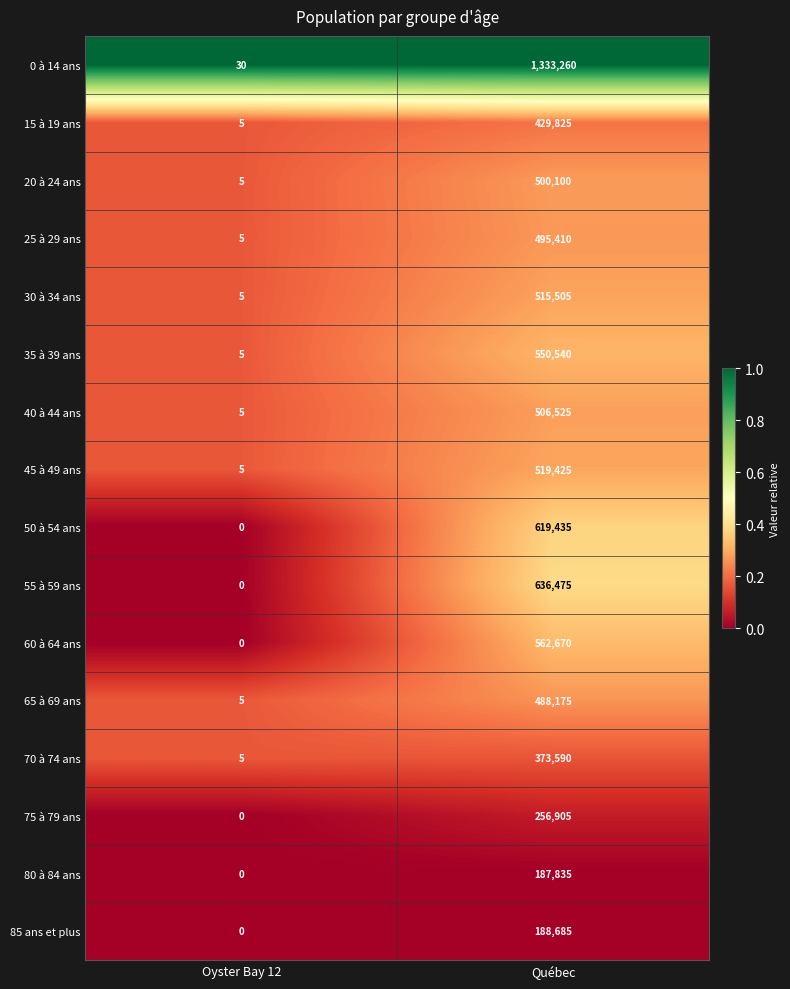

What is the minimum value for 30 à 34 ans?

5